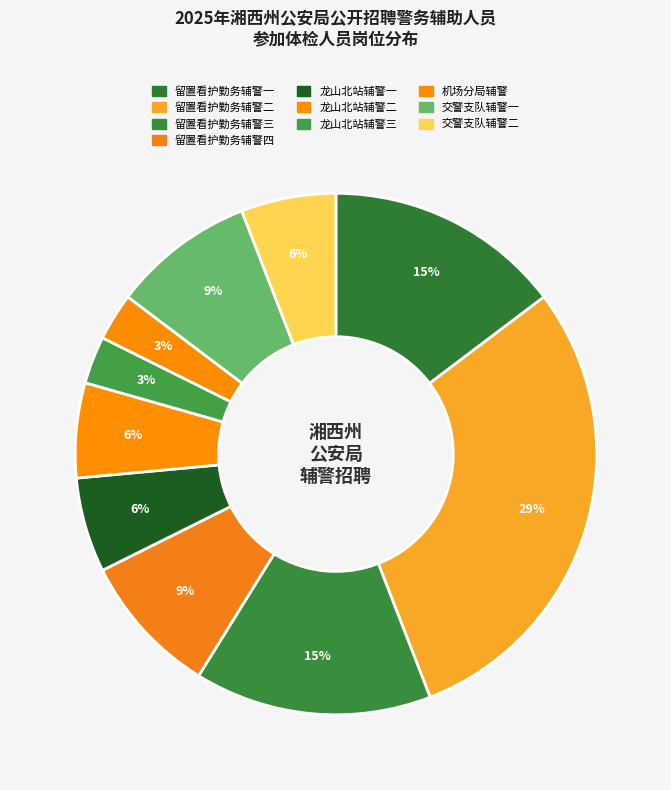

How many segments does this pie chart have?

10